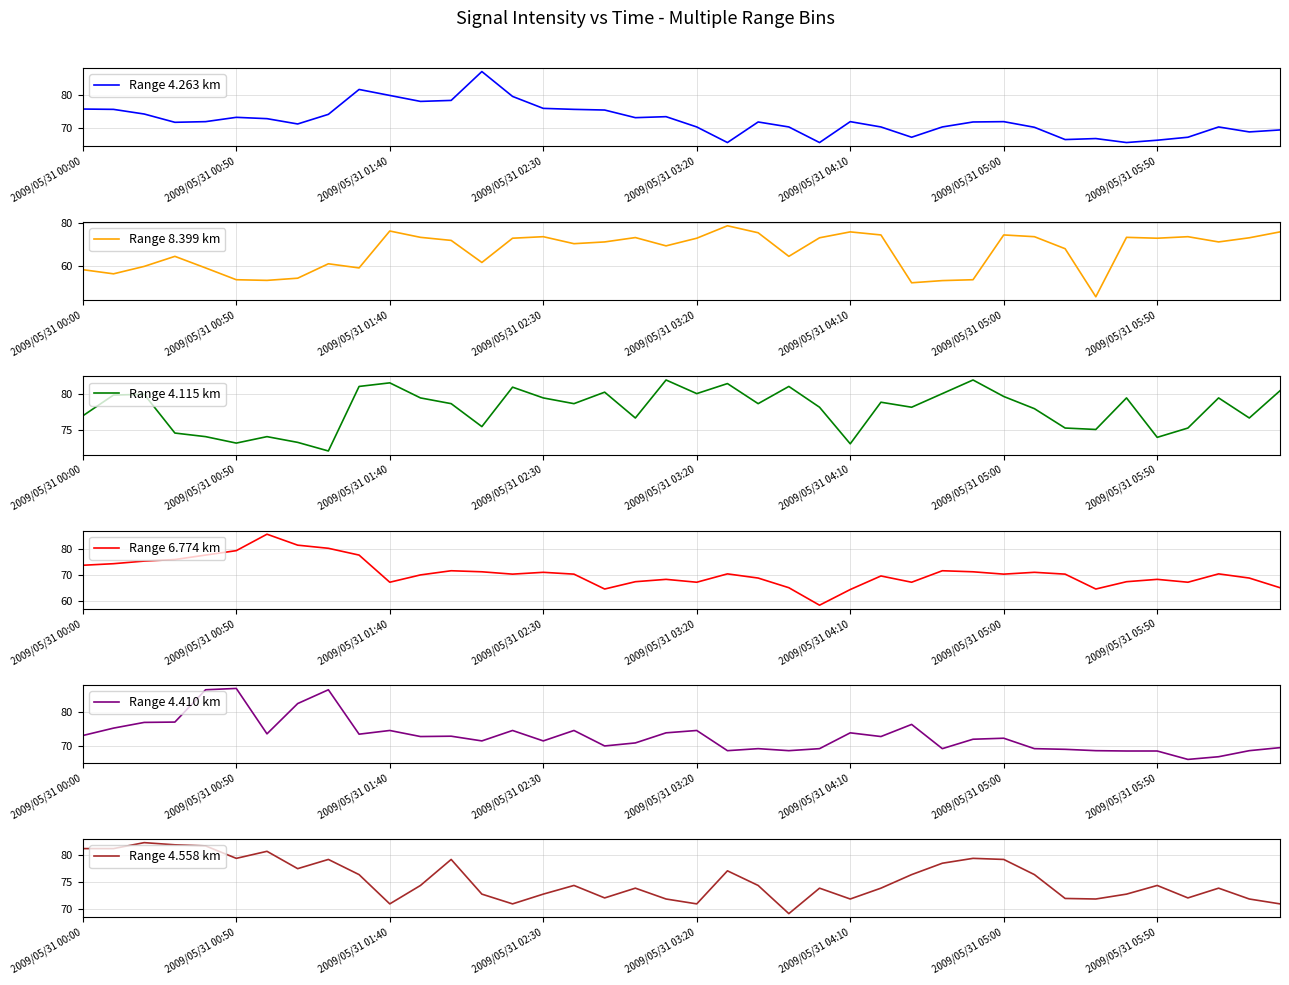

True or false: Range 4.410 km and Range 4.558 km cross at least once.

True